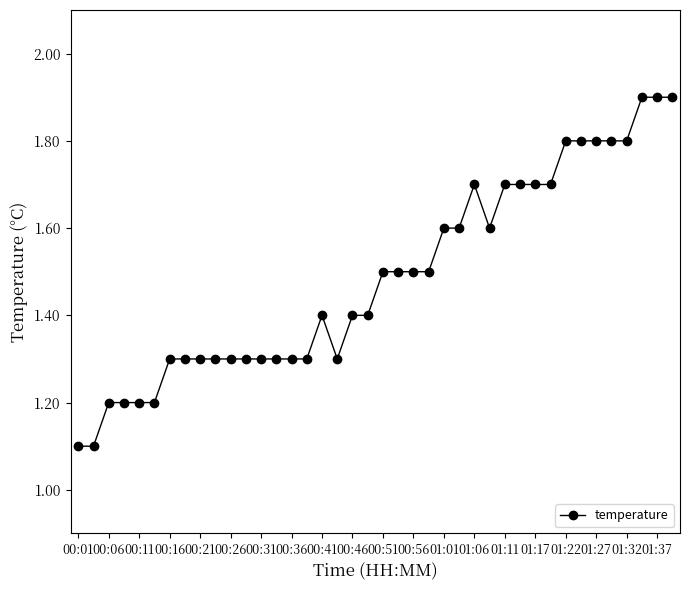

What is the smallest value displayed?

1.1